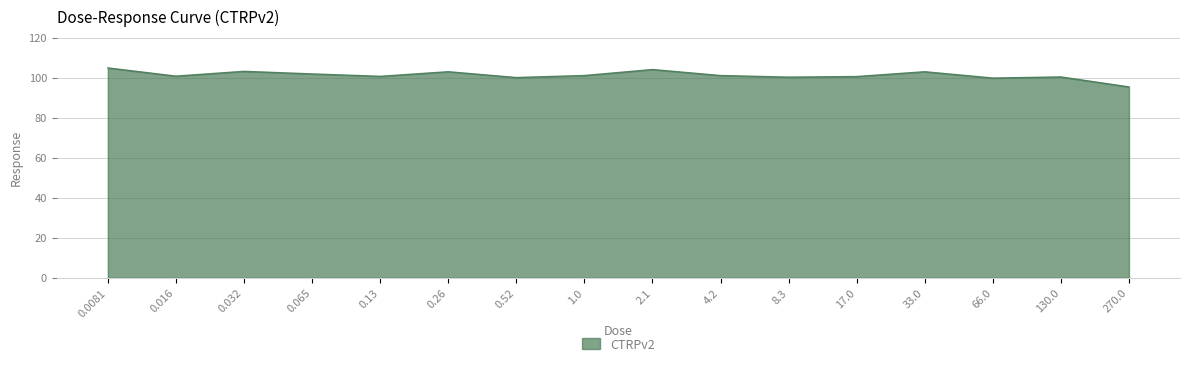

What is the ratio of the value at 130.0 to the value at 17.0?

1.0